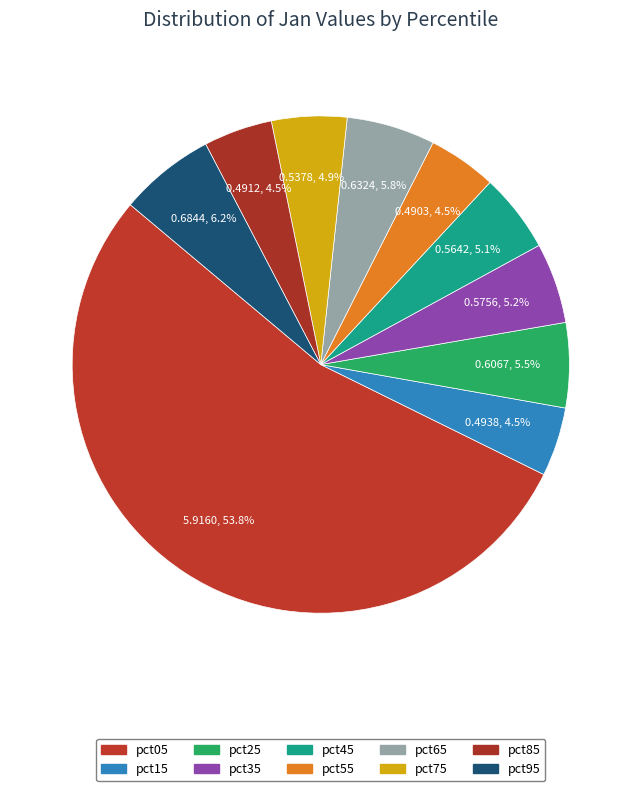

Is it true that pct45 is 5% of the pie?

True